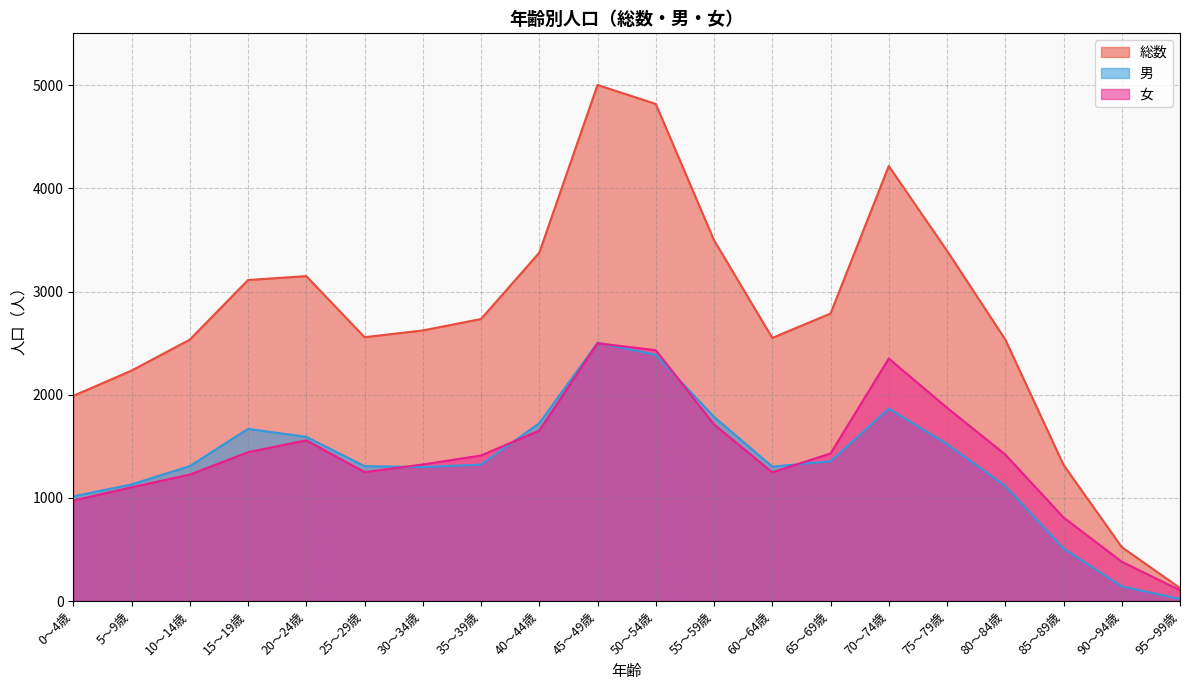

What is the sum of all 女 values?

28205